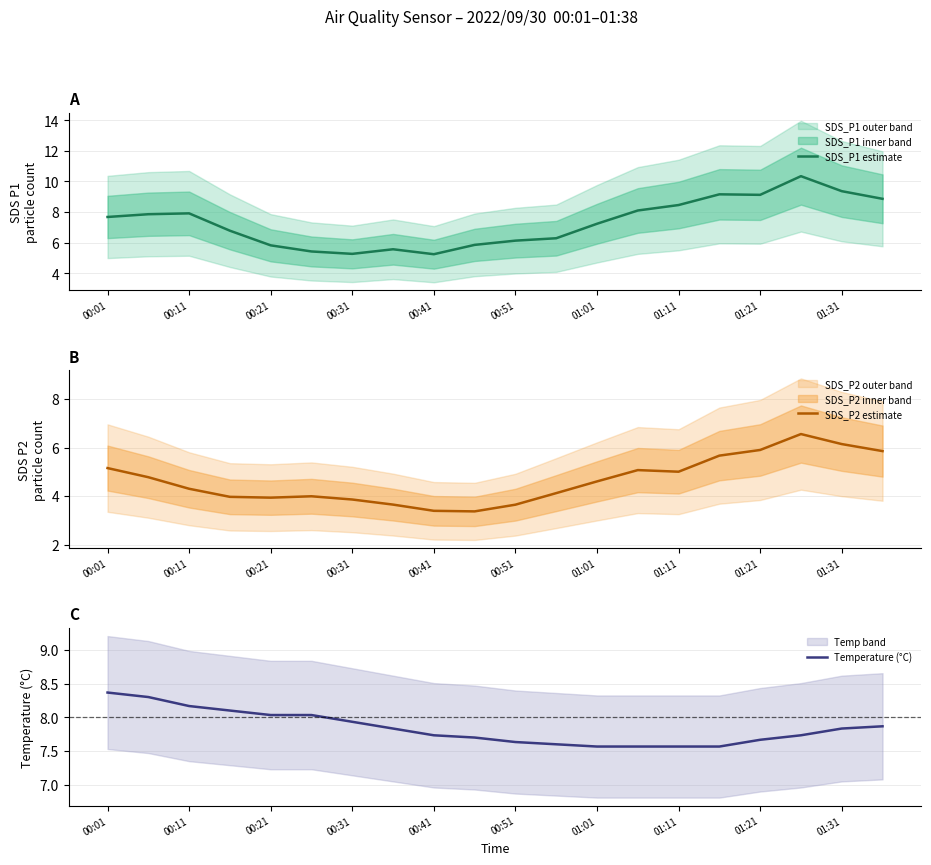

True or false: SDS_P1 estimate and SDS_P2 estimate cross at least once.

False